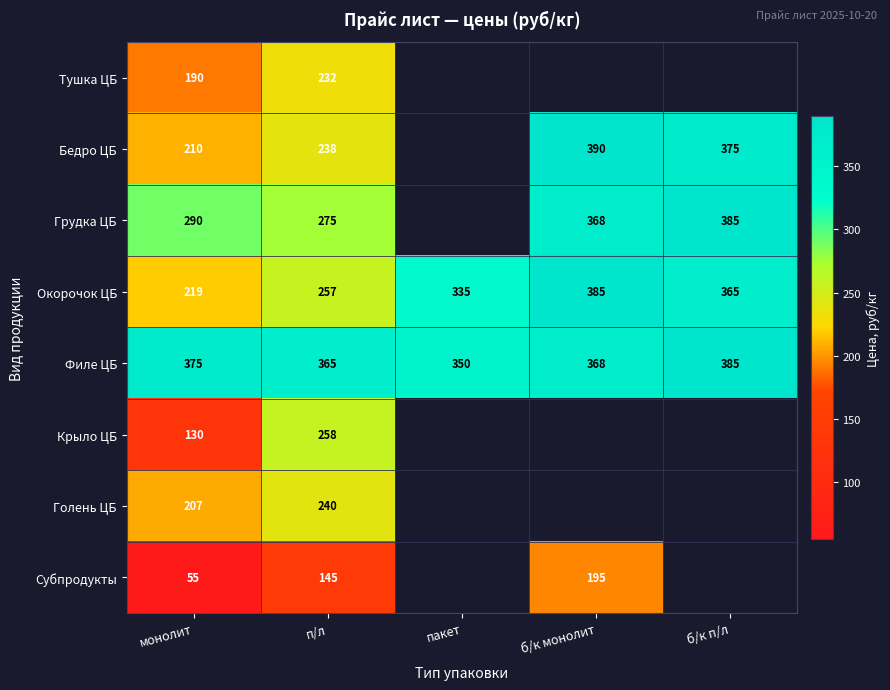

At п/л, list the series in order from smallest to largest.

Субпродукты, Тушка ЦБ, Бедро ЦБ, Голень ЦБ, Окорочок ЦБ, Крыло ЦБ, Грудка ЦБ, Филе ЦБ